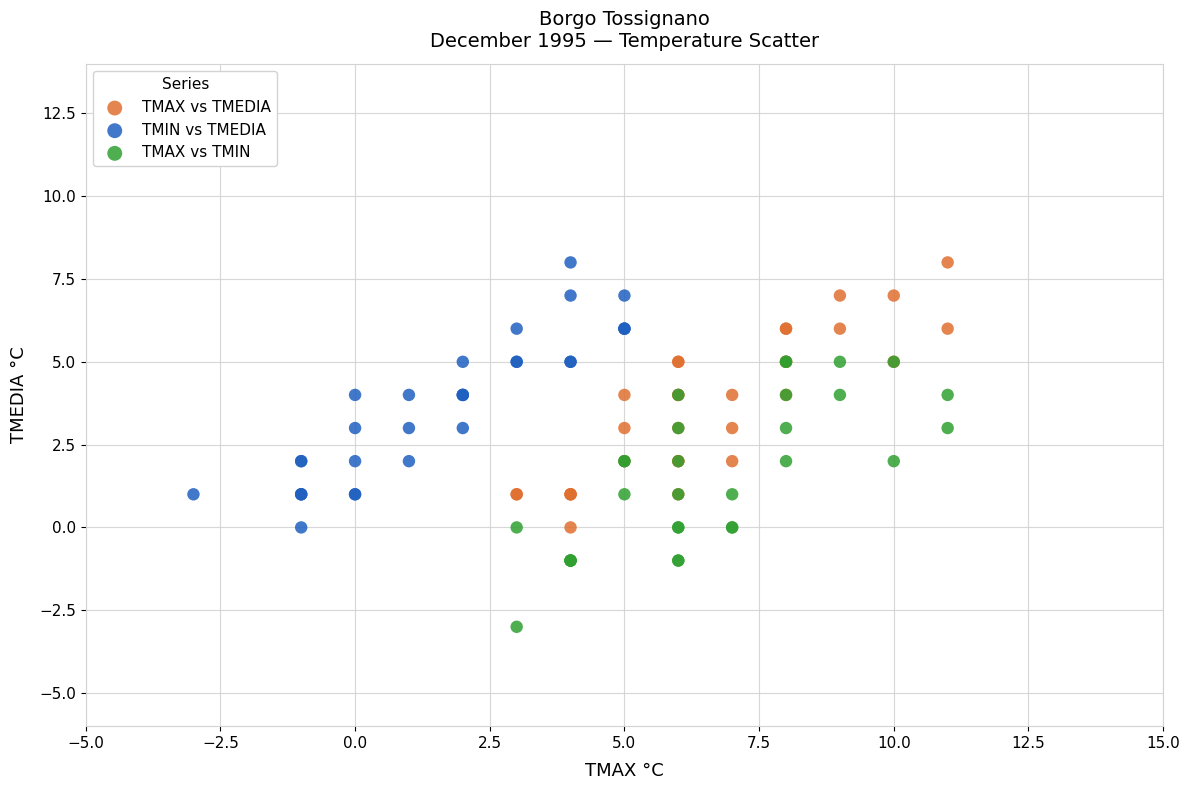

Which series reaches the minimum Y coordinate?

TMAX vs TMIN